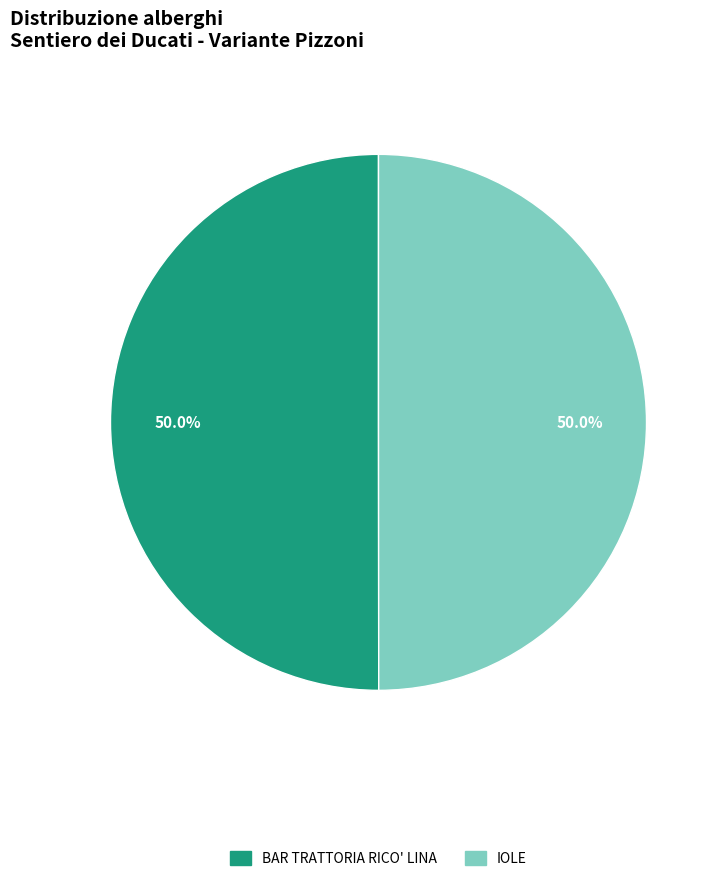

The BAR TRATTORIA RICO' LINA slice represents 50% of the pie. True or false?

True